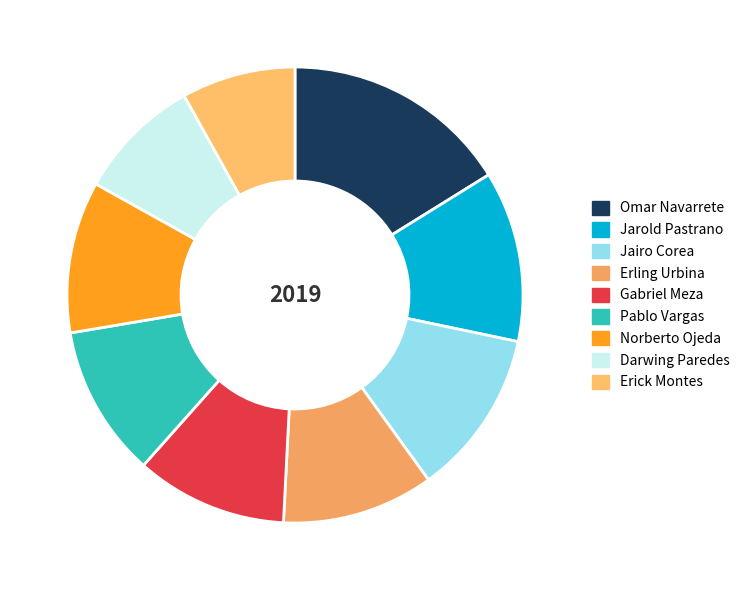

To the nearest percent, what percentage of the pie is Jairo Corea?

12%